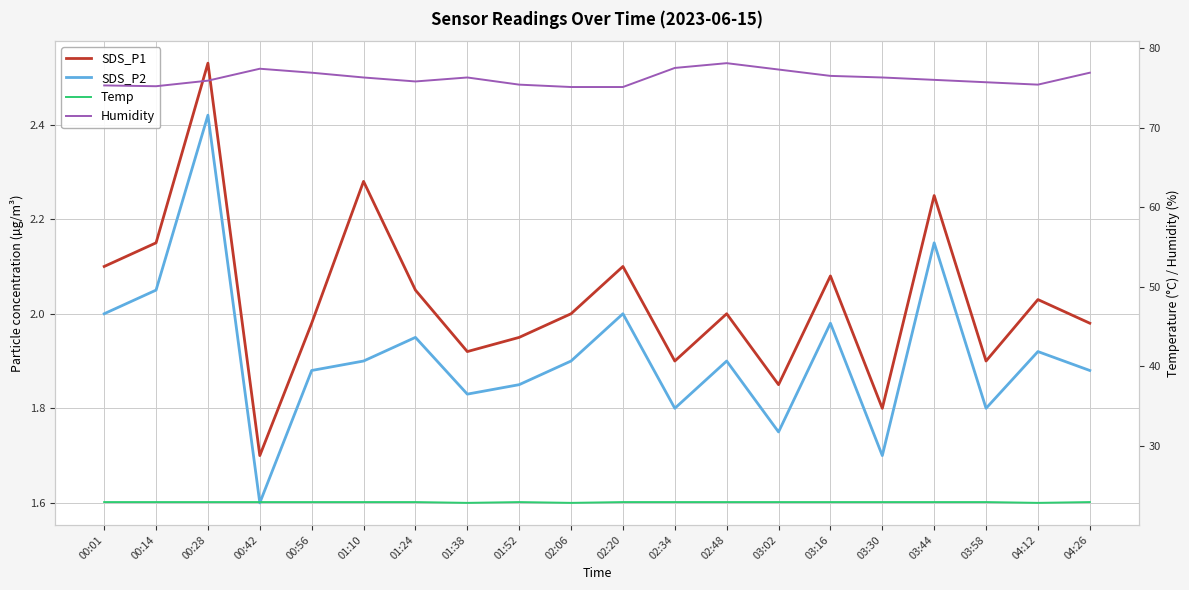

What is the sum of the Temp values at 03:16 and 02:20?

45.8